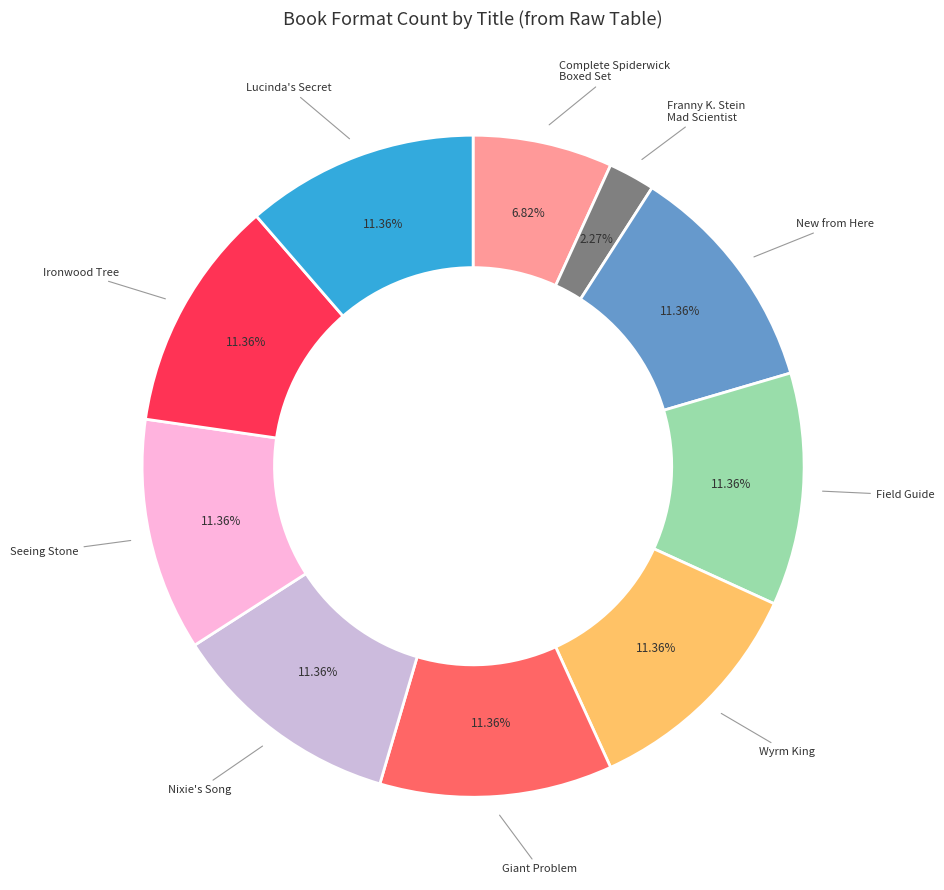

Which slice is the smallest?

Franny K. Stein Mad Scientist